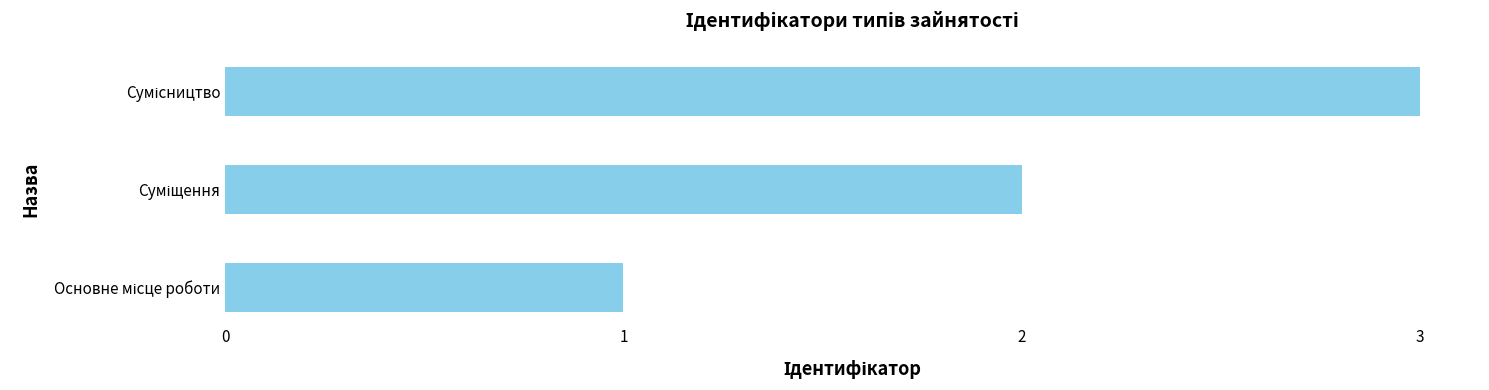

Does the chart contain stacked bars?

No